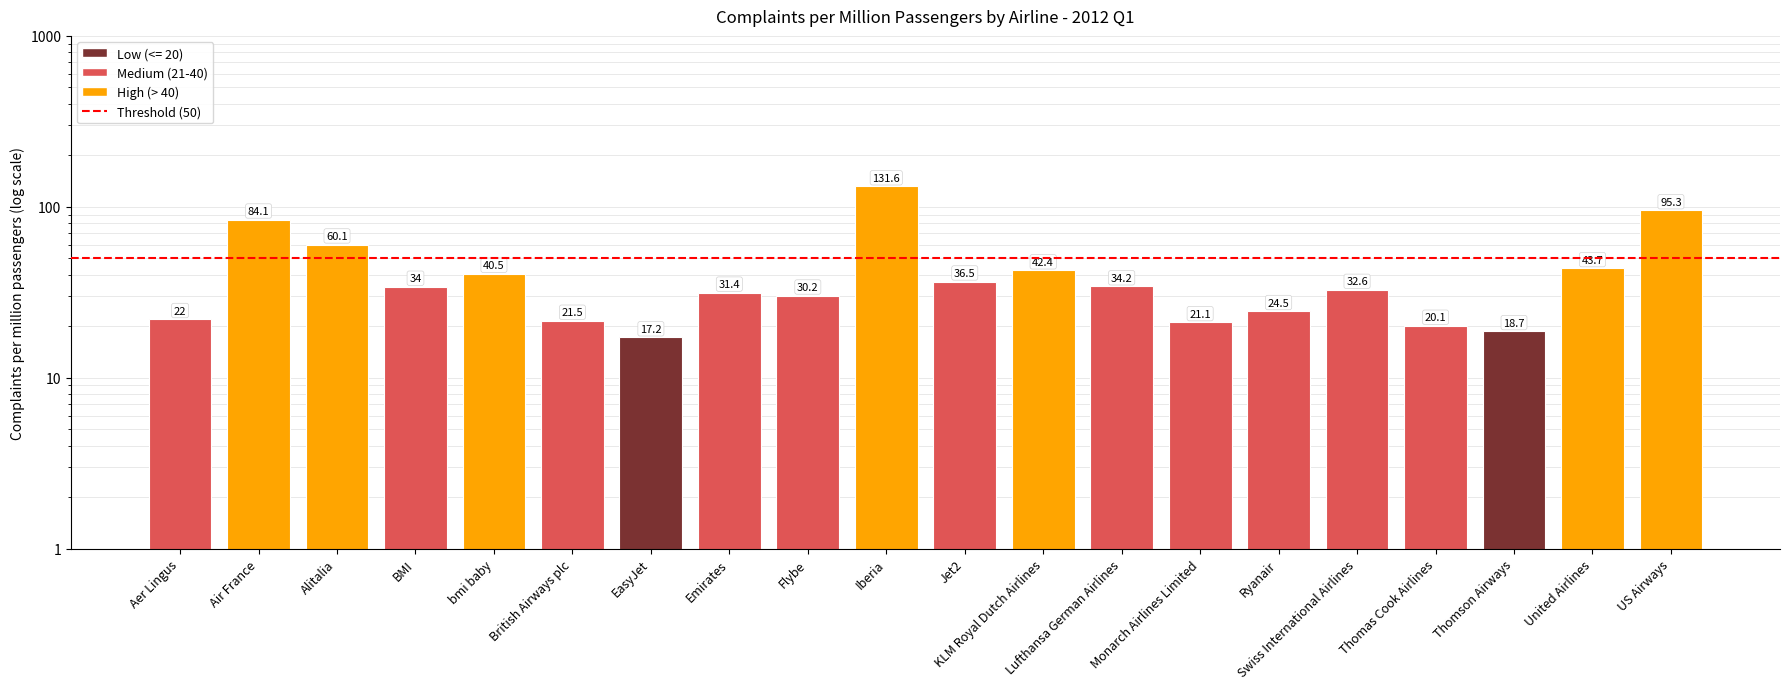

Reading left to right, transcribe all the data shown in this chart.

Aer Lingus=22.0	Air France=84.1	Alitalia=60.1	BMI=34.0	bmi baby=40.5	British Airways plc=21.5	EasyJet=17.2	Emirates=31.4	Flybe=30.2	Iberia=131.6	Jet2=36.5	KLM Royal Dutch Airlines=42.4	Lufthansa German Airlines=34.2	Monarch Airlines Limited=21.1	Ryanair=24.5	Swiss International Airlines=32.6	Thomas Cook Airlines=20.1	Thomson Airways=18.7	United Airlines=43.7	US Airways=95.3